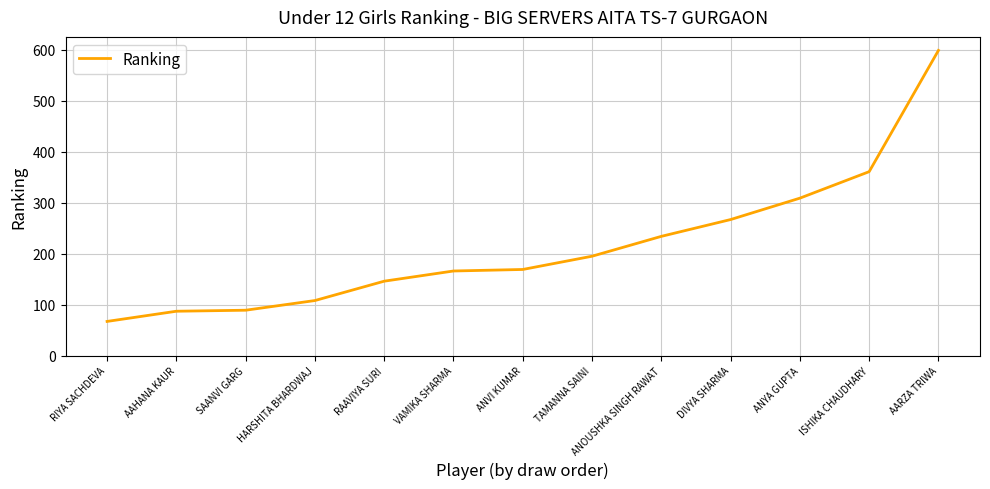

What is the minimum value shown in the chart?

67